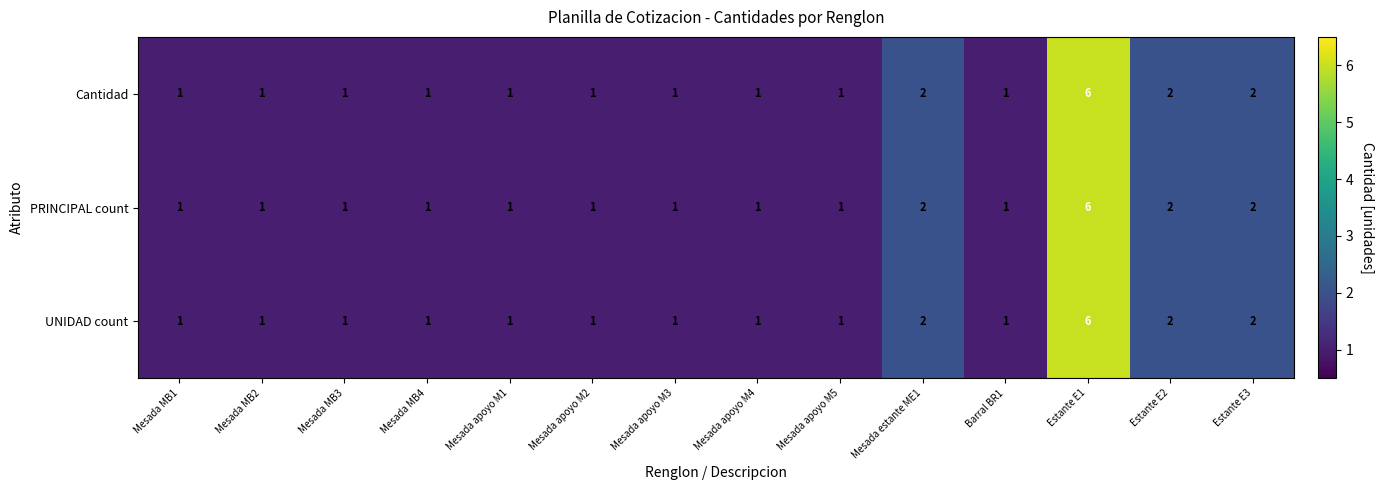

What is the difference between the maximum and second lowest values in the PRINCIPAL count series?

5